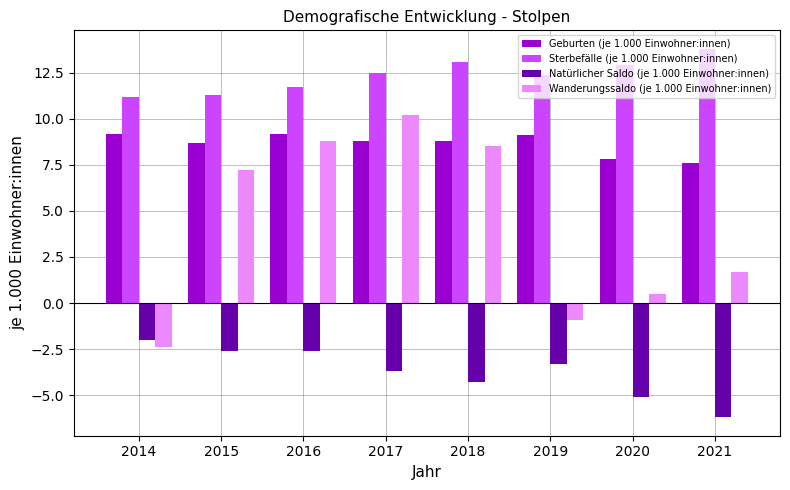

What is the value of the Natürlicher Saldo (je 1.000 Einwohner:innen) bar at the 4th from the left?

-3.7